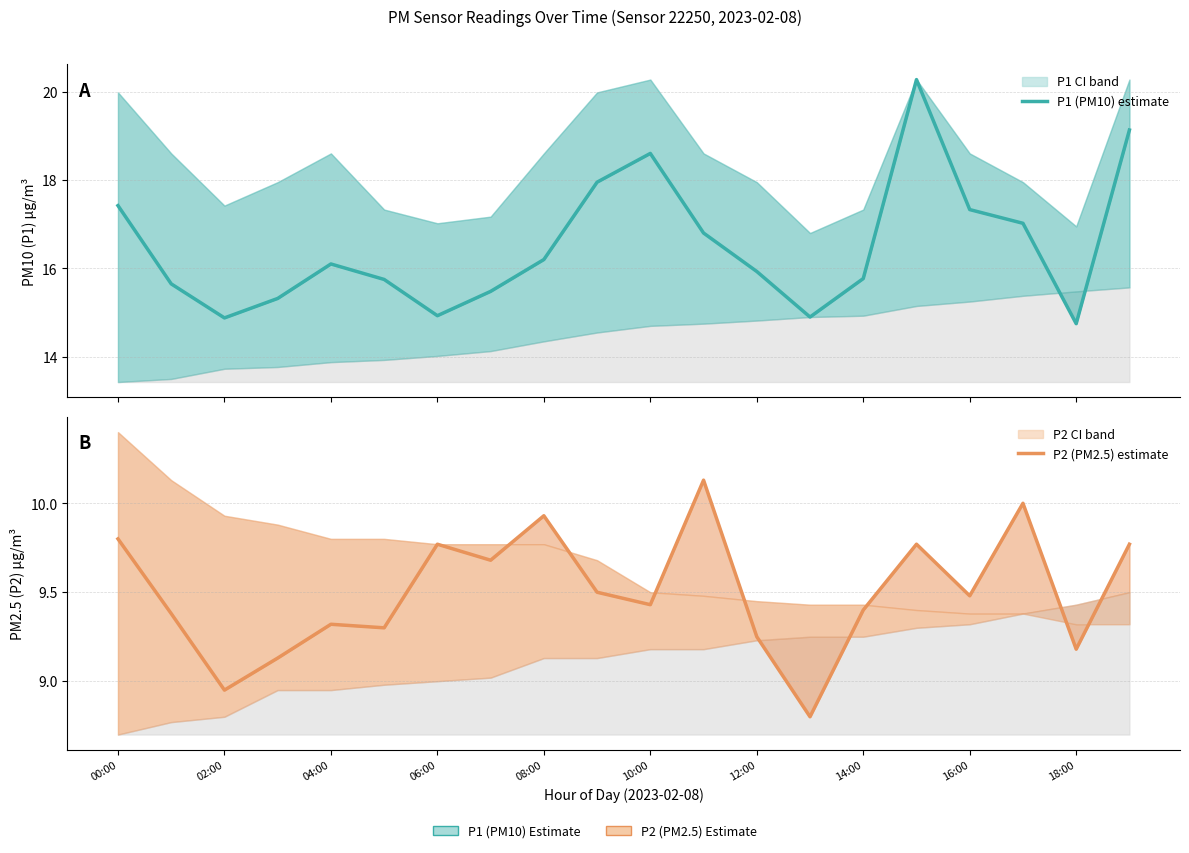

Reading right to left, transcribe all the data shown in this chart.

P1 (PM10) estimate: 19.1	14.8	17.0	17.3	20.3	15.8	14.9	15.9	16.8	18.6	17.9	16.2	15.5	14.9	15.8	16.1	15.3	14.9	15.7	17.4
P2 (PM2.5) estimate: 9.8	9.2	10.0	9.5	9.8	9.4	8.8	9.2	10.1	9.4	9.5	9.9	9.7	9.8	9.3	9.3	9.1	8.9	9.4	9.8